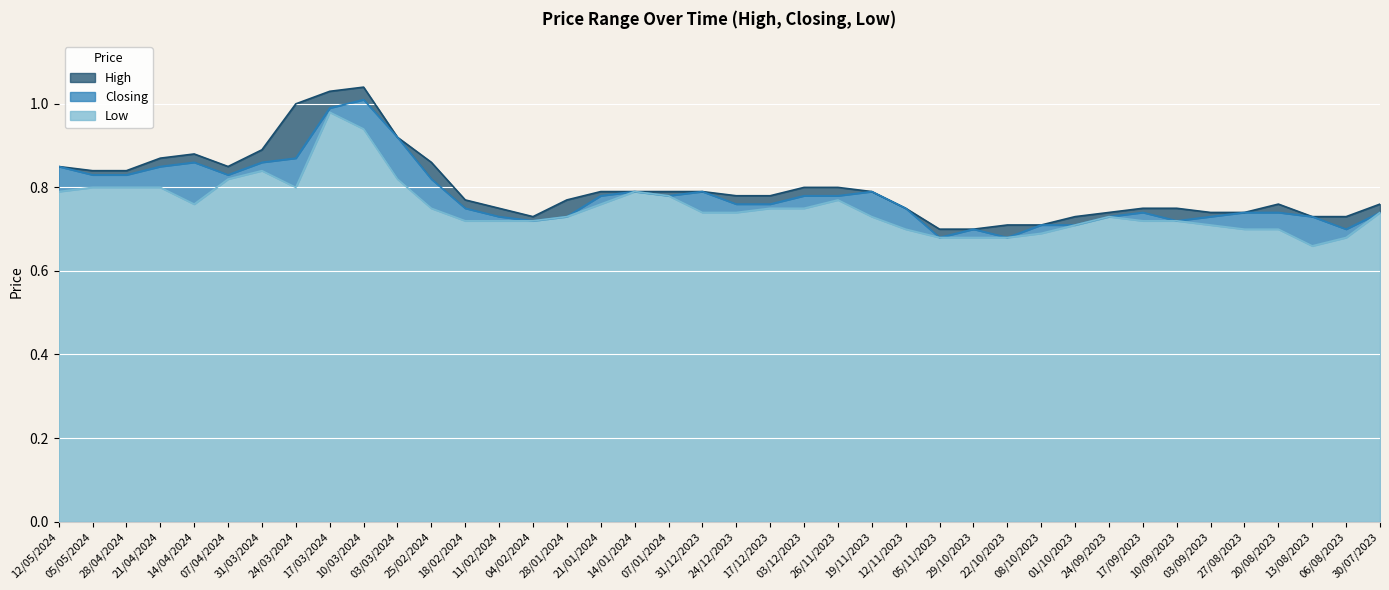

How many data points does each series have?

40